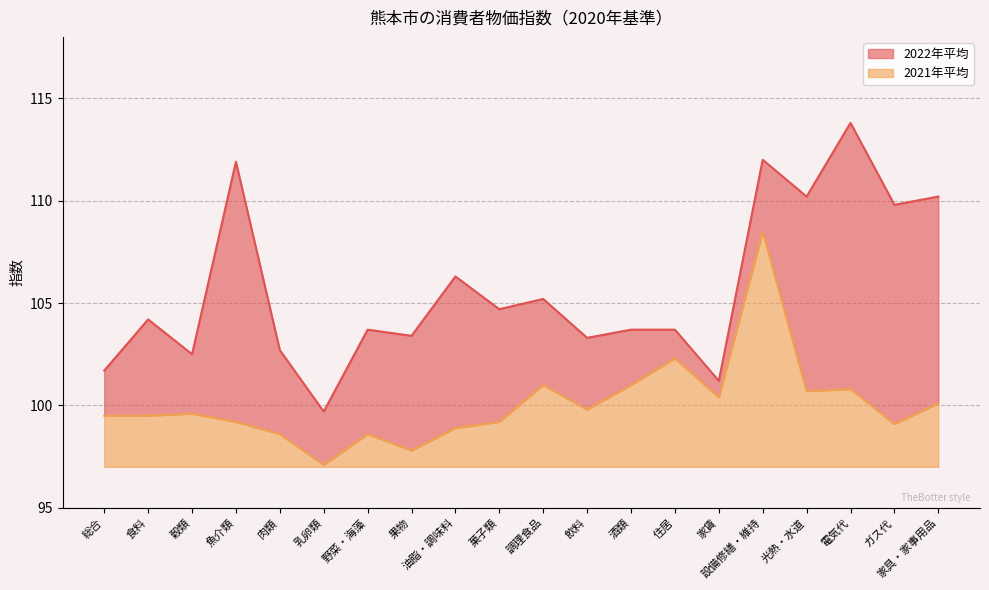

At which category is the sum across all series the highest?

電気代